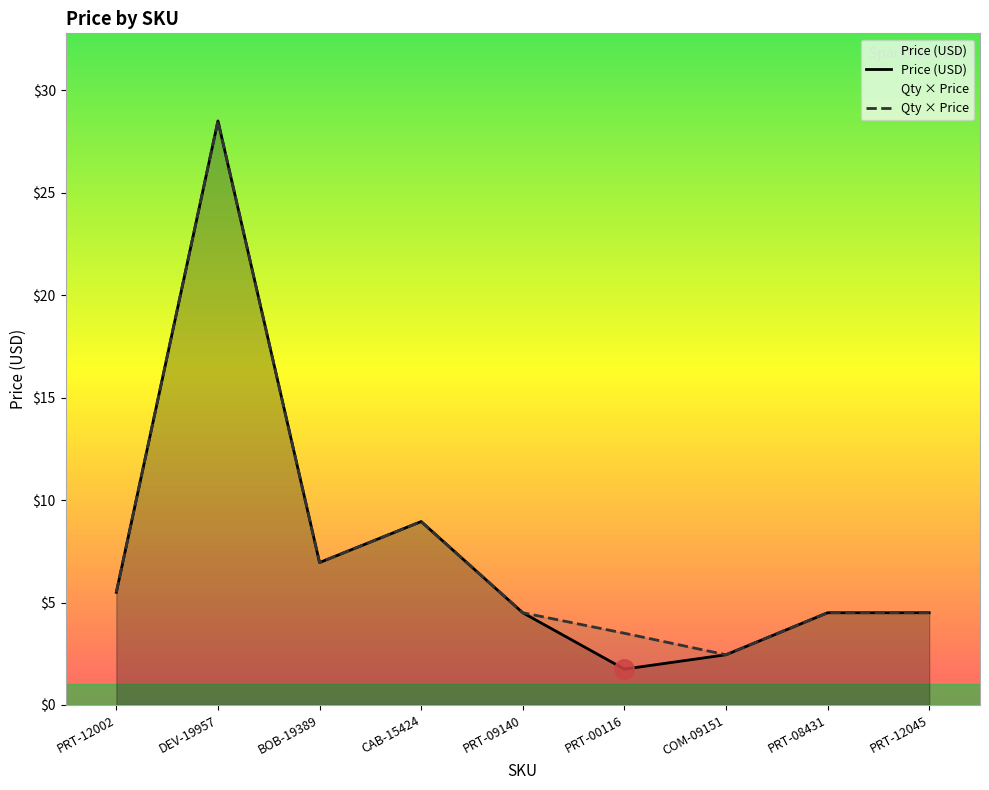

What is the sum of all Quantity x Price values?

69.3